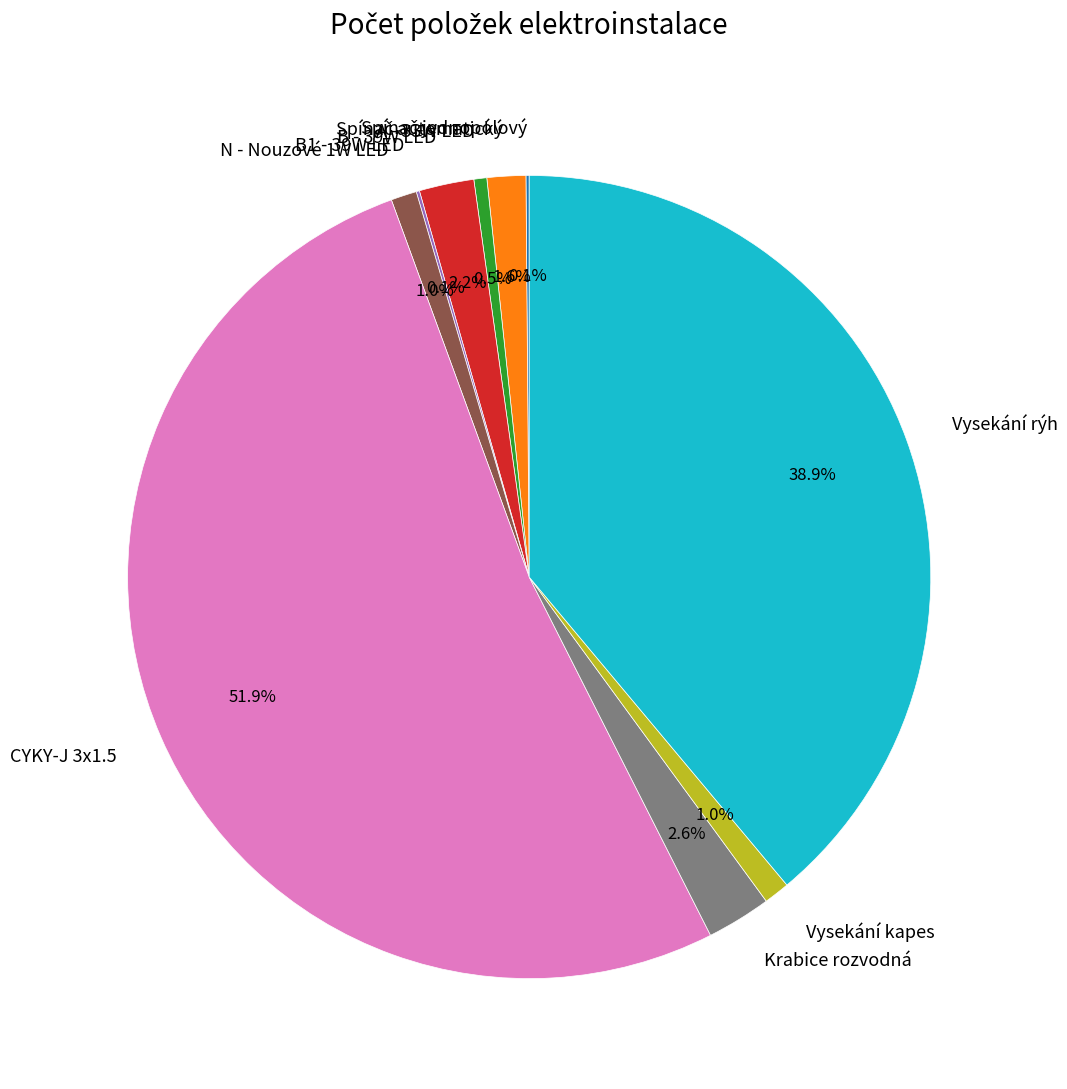

Does any single category account for the majority?

Yes